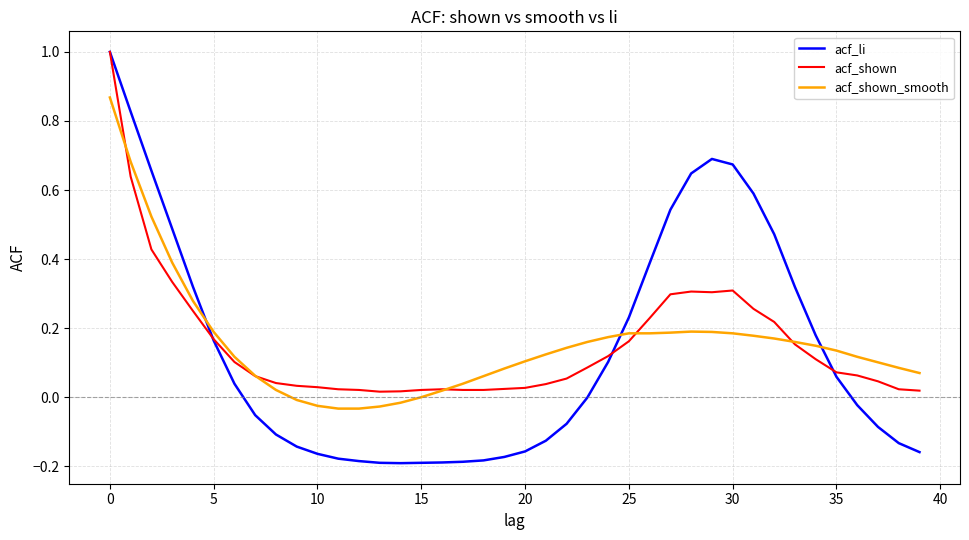

What is the highest value of the acf_li series?

1.0